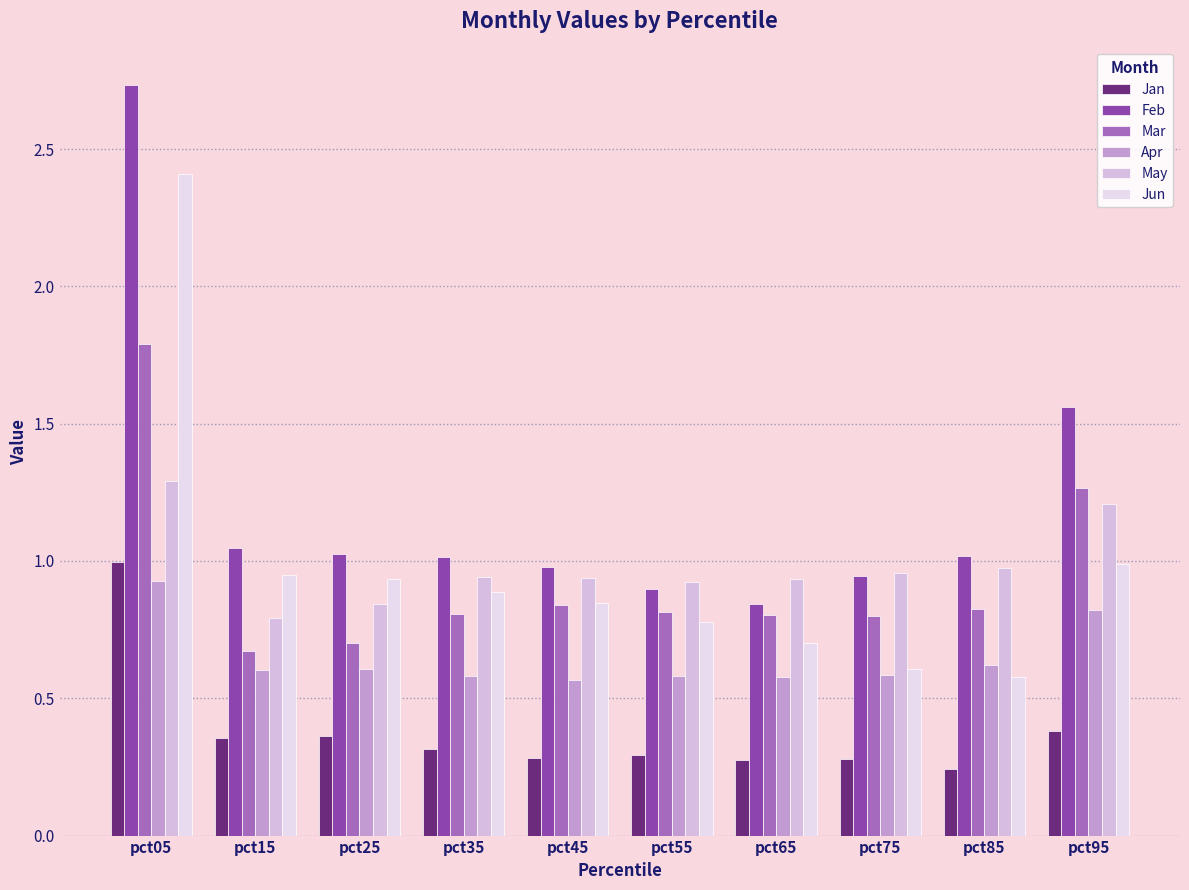

Are the bars horizontal?

No